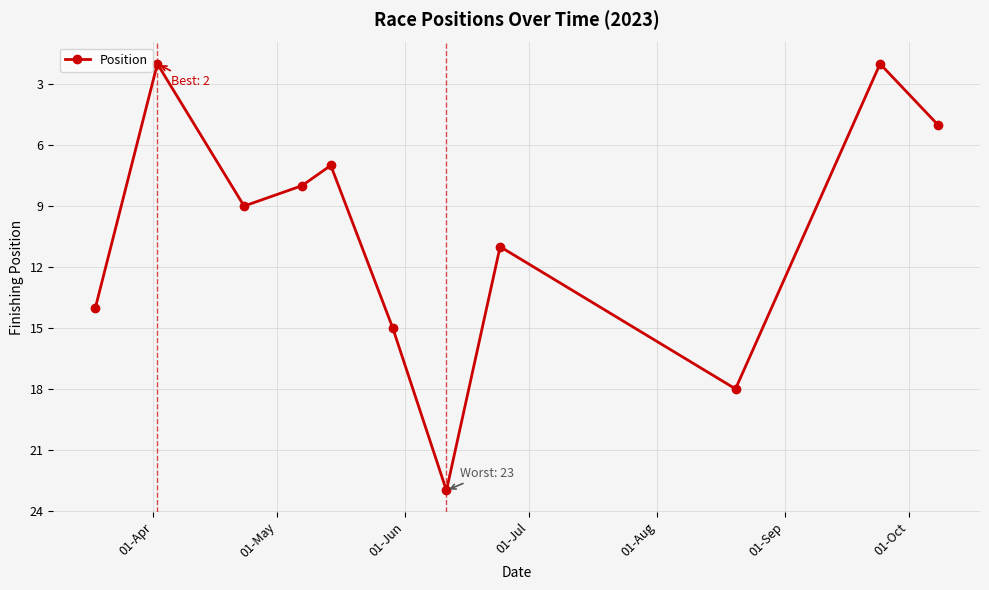

What is the value of the 3rd point from the left?

9